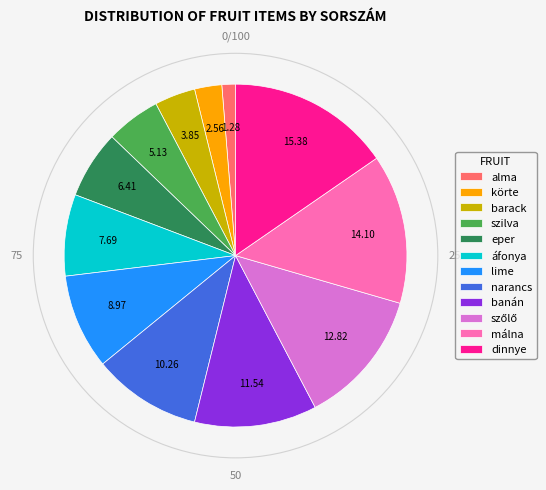

Between narancs and áfonya, which is larger?

narancs